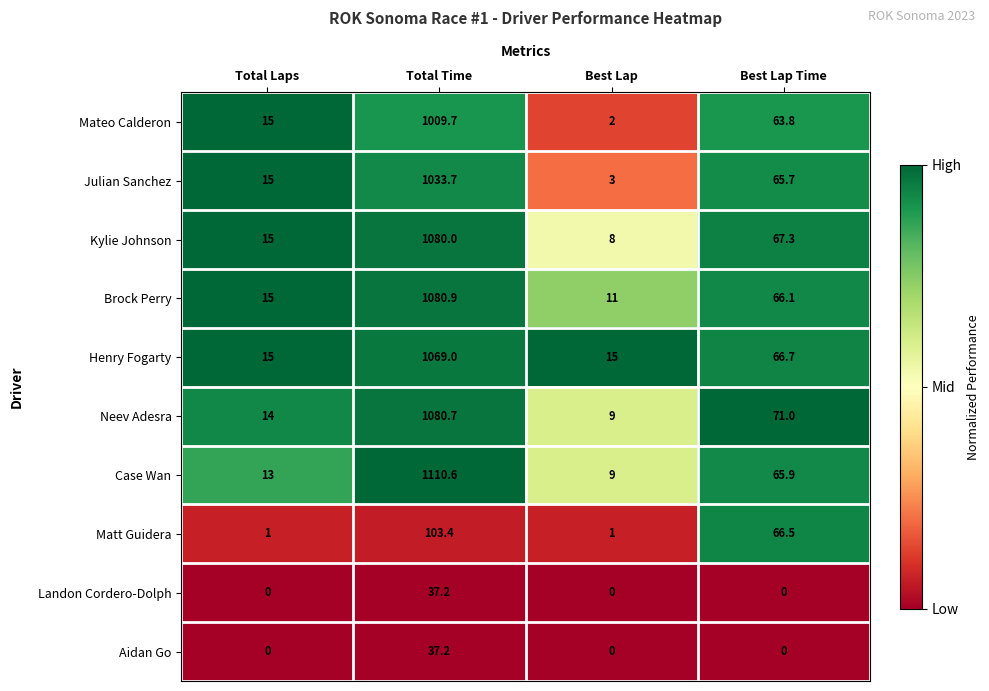

Read the Brock Perry value at Best Lap Time.

66.1